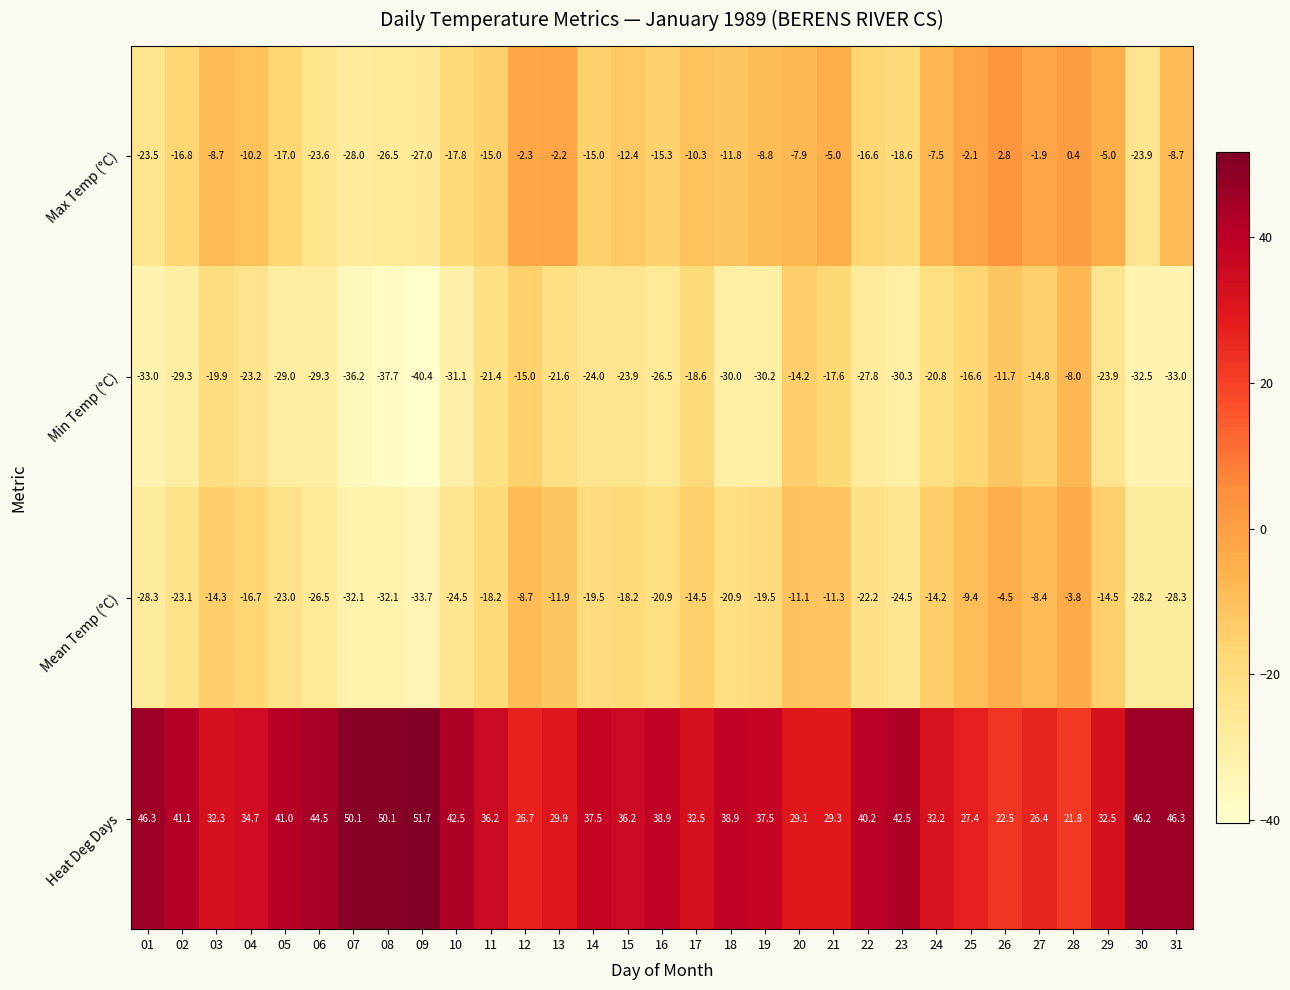

Between 06 and 25, which series saw the biggest shift?

Max Temp (°C)